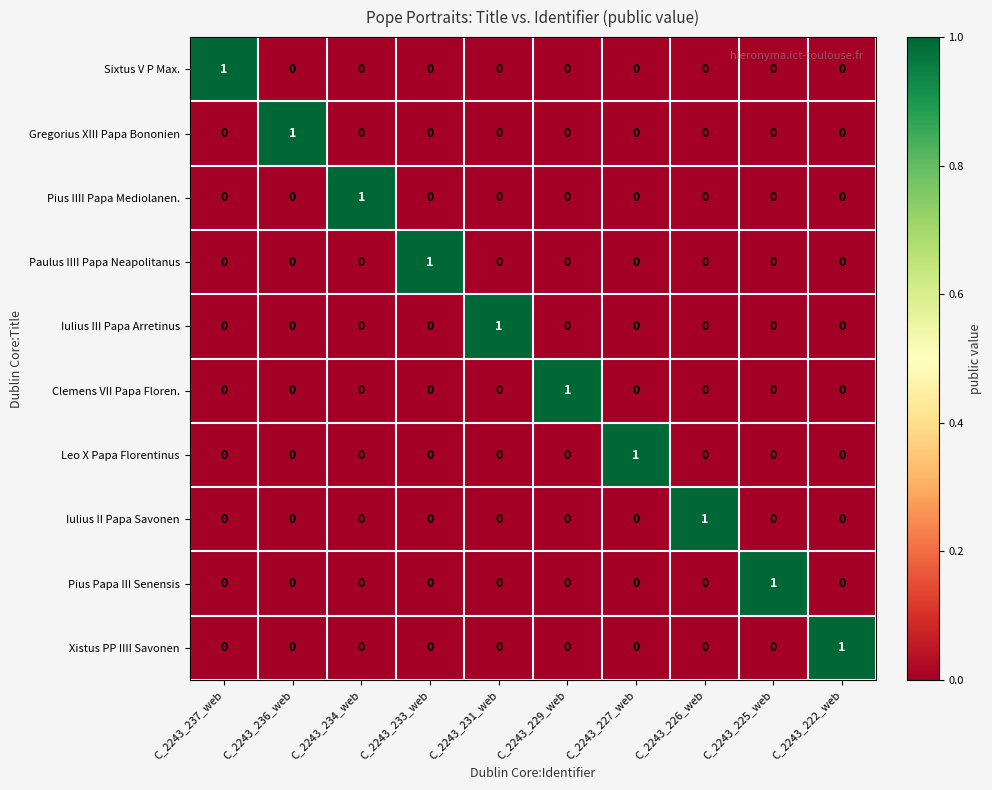

Count the Clemens VII Papa Floren. values in the range 0 to 1.

10